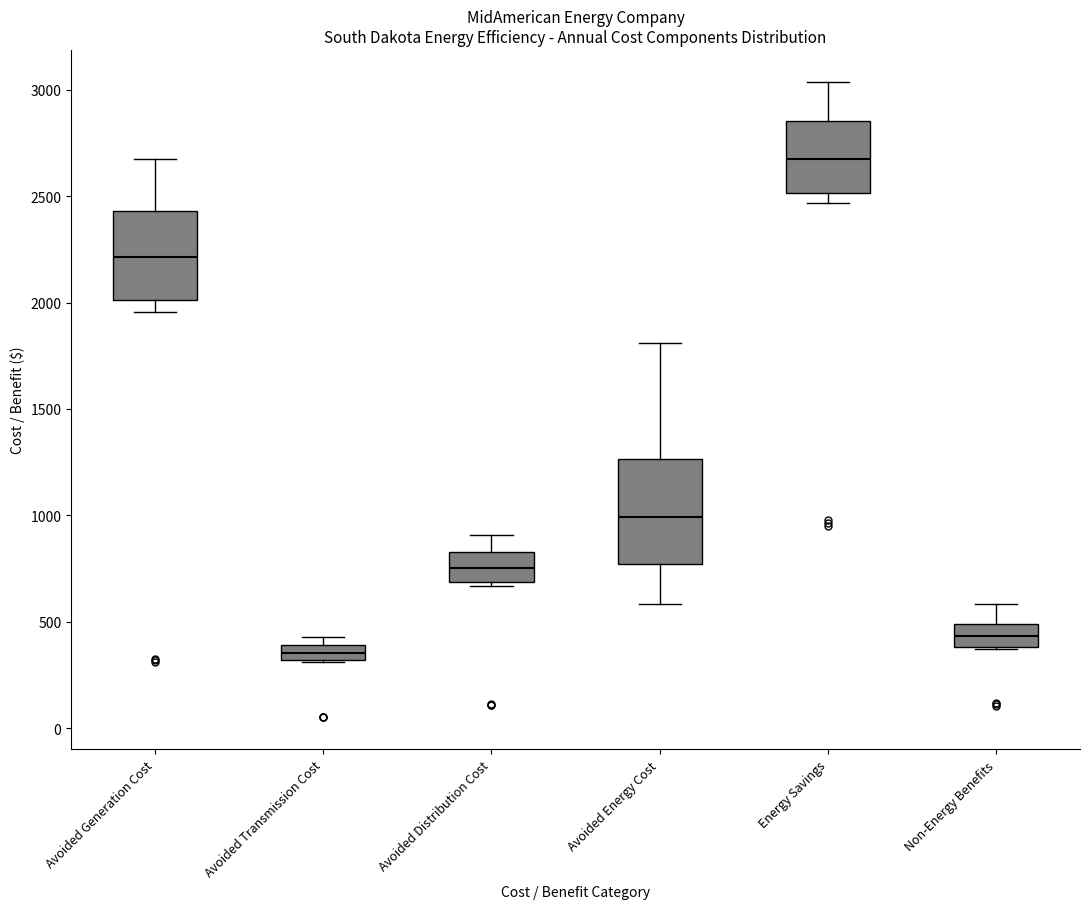

Which box has the lowest median line?

Avoided Transmission Cost